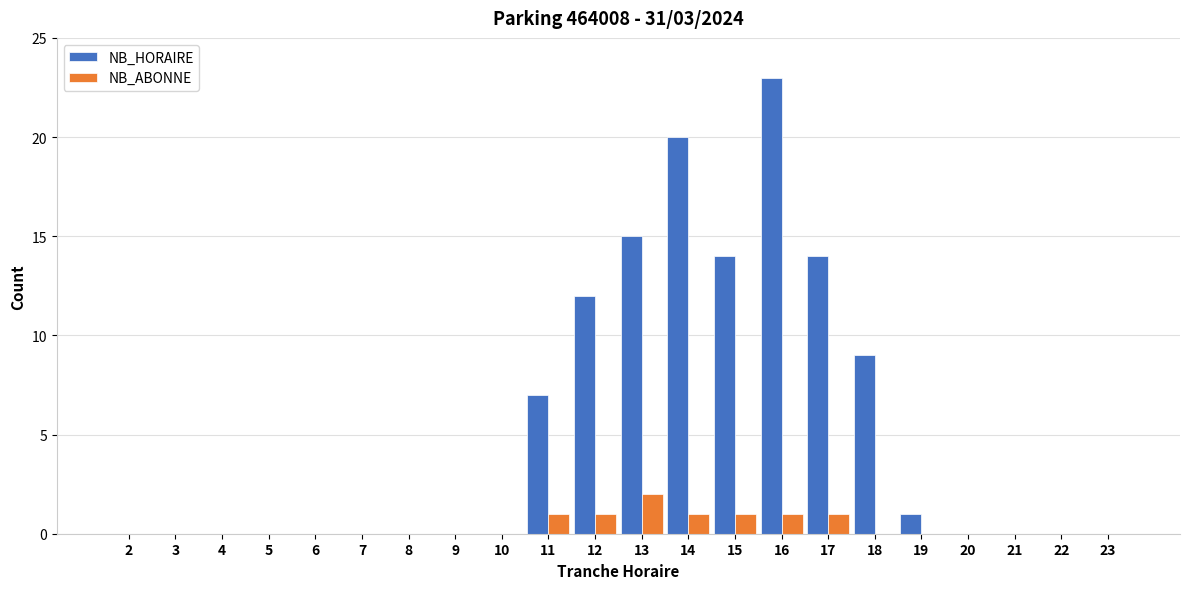

Reading left to right, what are all the values shown in this chart?

NB_HORAIRE: 2=0	3=0	4=0	5=0	6=0	7=0	8=0	9=0	10=0	11=7	12=12	13=15	14=20	15=14	16=23	17=14	18=9	19=1	20=0	21=0	22=0	23=0
NB_ABONNE: 2=0	3=0	4=0	5=0	6=0	7=0	8=0	9=0	10=0	11=1	12=1	13=2	14=1	15=1	16=1	17=1	18=0	19=0	20=0	21=0	22=0	23=0